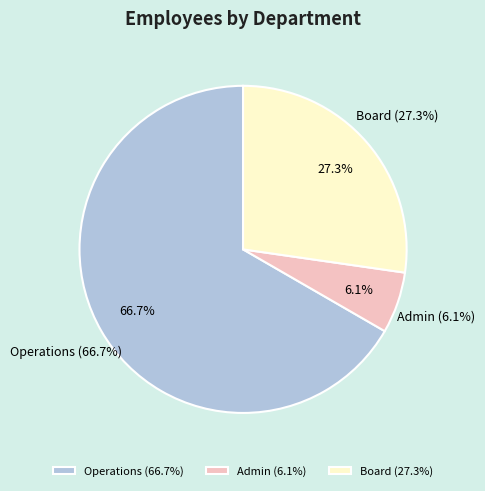

Is there any slice that represents more than half of the pie?

Yes